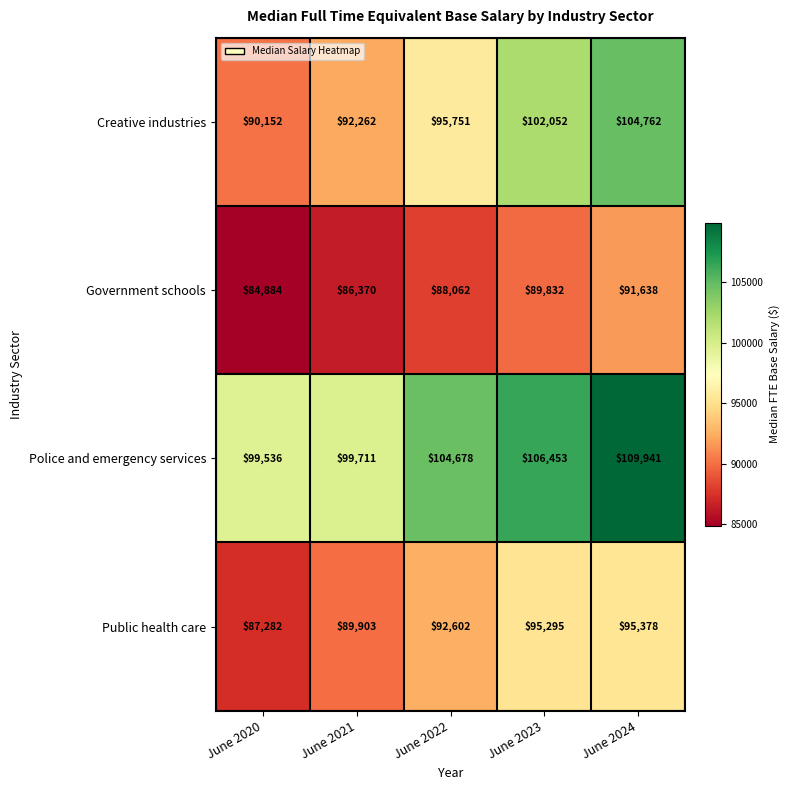

What is the difference between the Creative industries values at June 2024 and June 2020?

14610